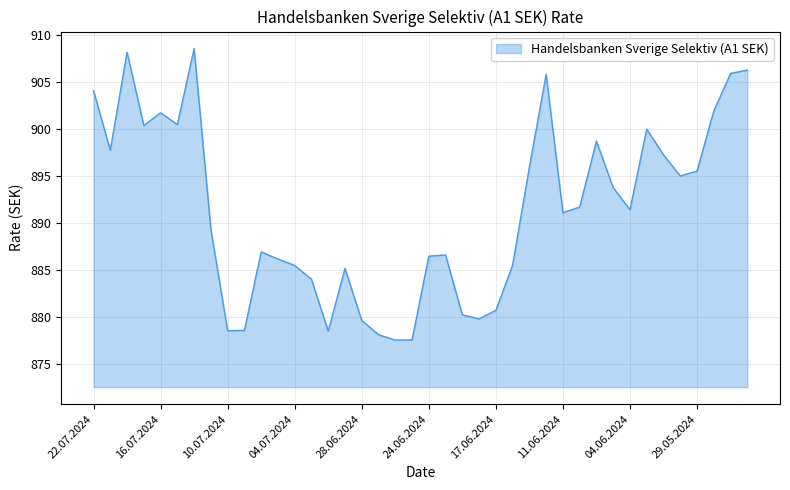

What is the difference between the maximum and minimum values?

31.0